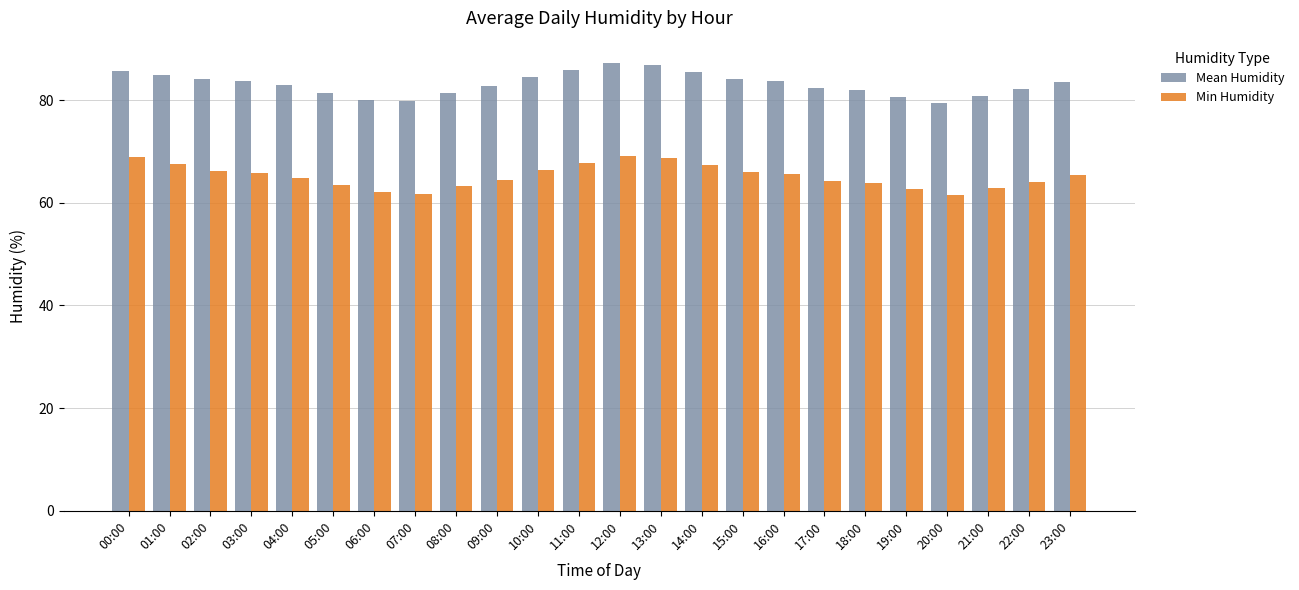

What is the label of the 20th bar from the right?

04:00